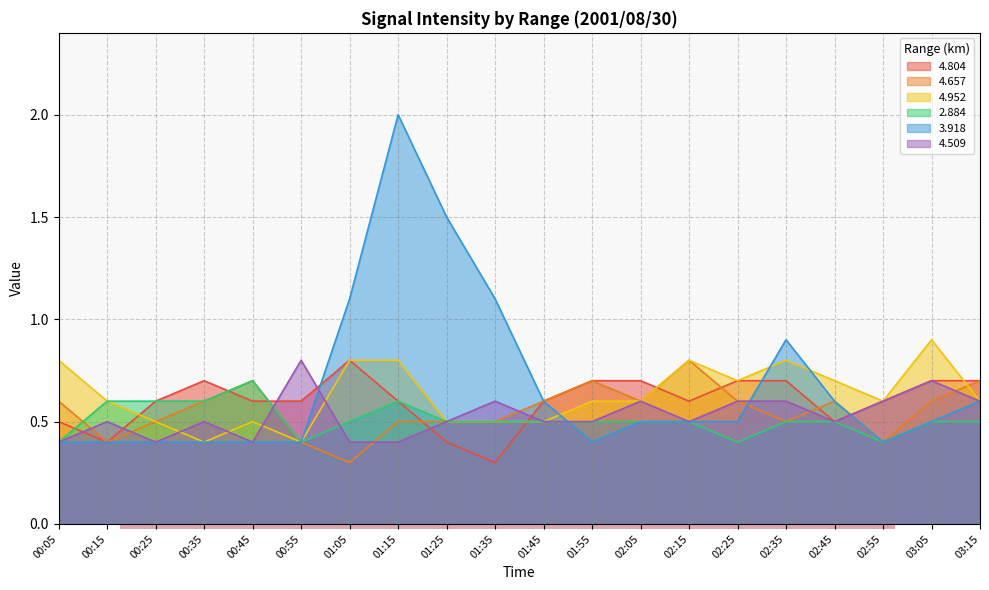

Reading right to left, what are all the values shown in this chart?

4.804: 0.7	0.7	0.6	0.5	0.7	0.7	0.6	0.7	0.7	0.6	0.3	0.4	0.6	0.8	0.6	0.6	0.7	0.6	0.4	0.5
4.657: 0.7	0.6	0.4	0.6	0.5	0.6	0.8	0.6	0.7	0.6	0.5	0.5	0.5	0.3	0.4	0.7	0.6	0.5	0.4	0.6
4.952: 0.6	0.9	0.6	0.7	0.8	0.7	0.8	0.6	0.6	0.5	0.5	0.5	0.8	0.8	0.4	0.5	0.4	0.5	0.6	0.8
2.884: 0.5	0.5	0.4	0.5	0.5	0.4	0.5	0.5	0.5	0.5	0.5	0.5	0.6	0.5	0.4	0.7	0.6	0.6	0.6	0.4
3.918: 0.6	0.5	0.4	0.6	0.9	0.5	0.5	0.5	0.4	0.6	1.1	1.5	2.0	1.1	0.4	0.4	0.4	0.4	0.4	0.4
4.509: 0.6	0.7	0.6	0.5	0.6	0.6	0.5	0.6	0.5	0.5	0.6	0.5	0.4	0.4	0.8	0.4	0.5	0.4	0.5	0.4